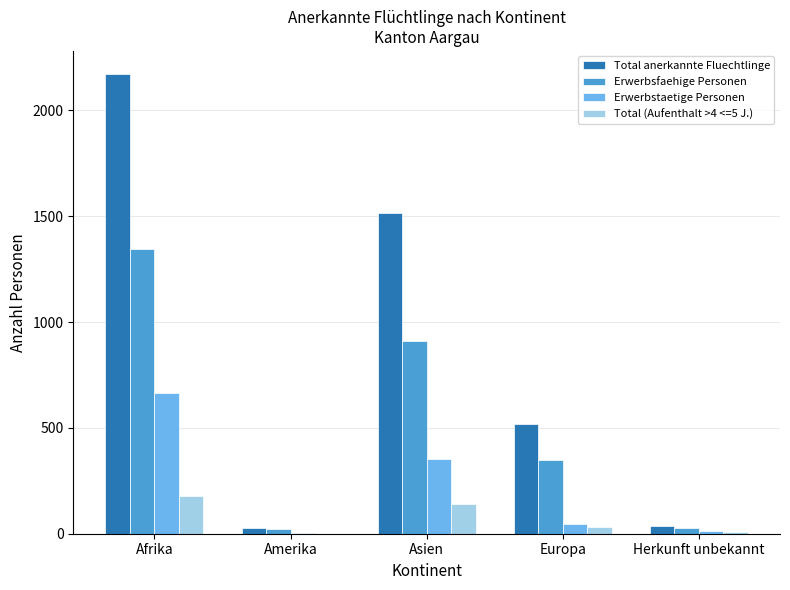

Which series has the largest total across all categories?

Total anerkannte Fluechtlinge